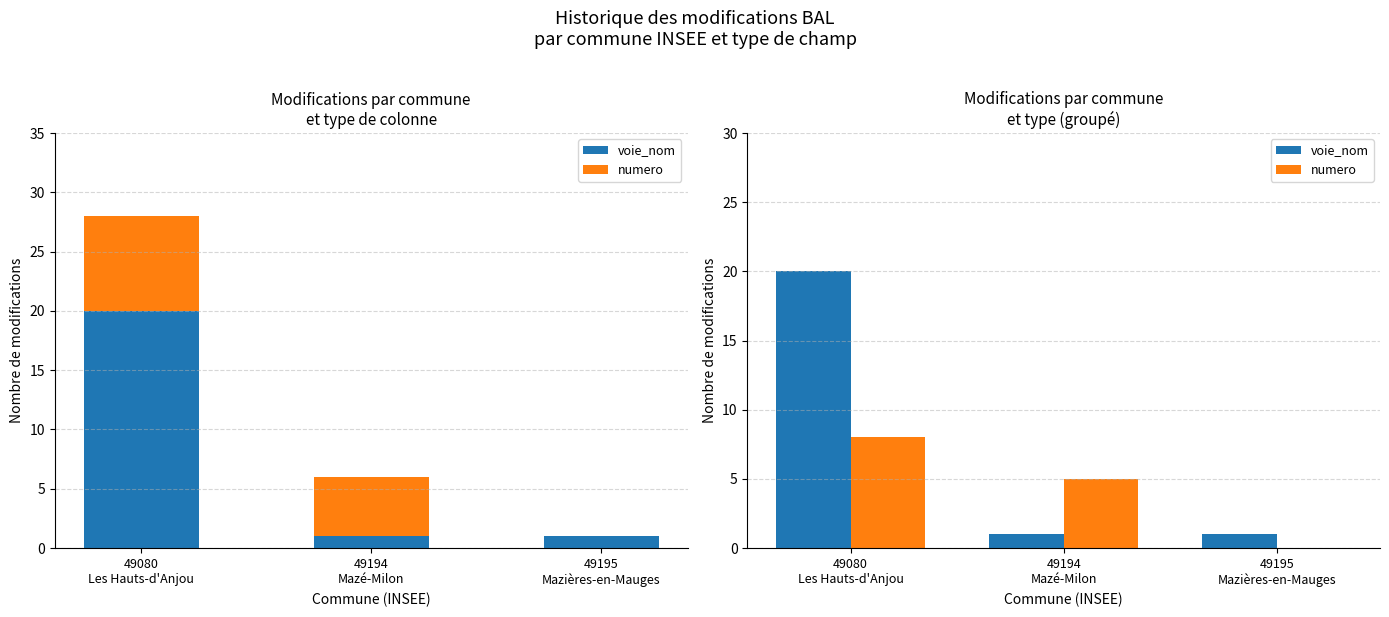

What is the spread (max minus min) of values at 49194
Mazé-Milon?

4